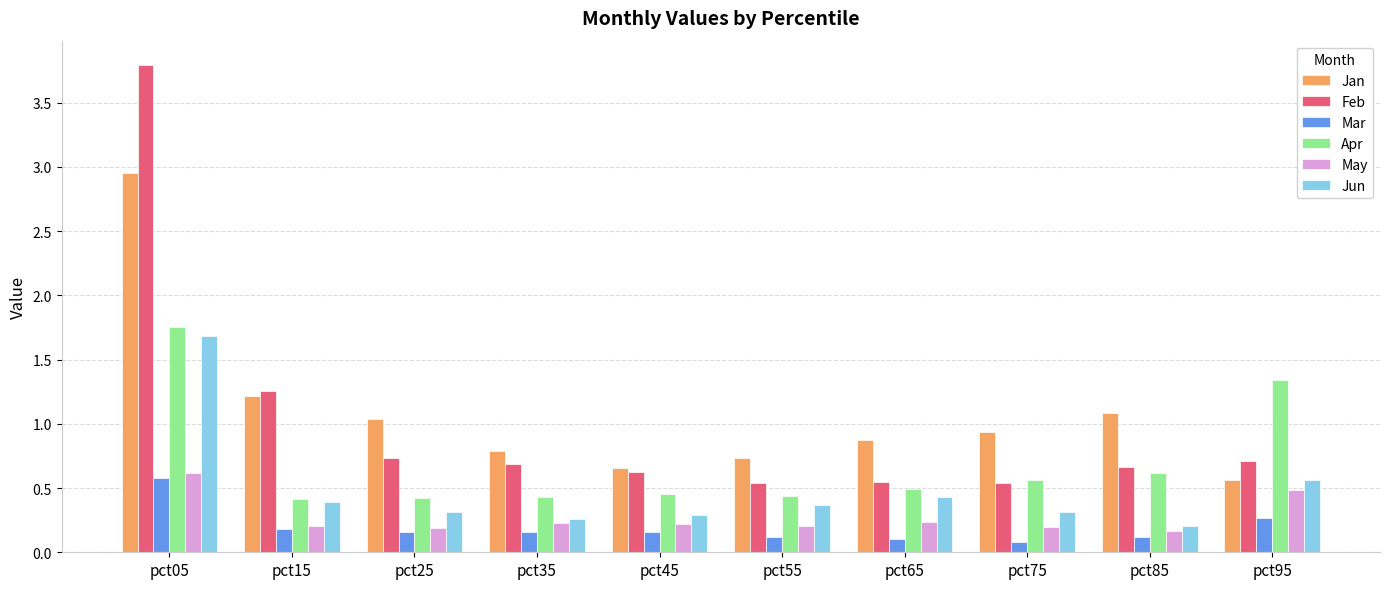

What is the difference between the Apr values at pct15 and pct95?

0.9